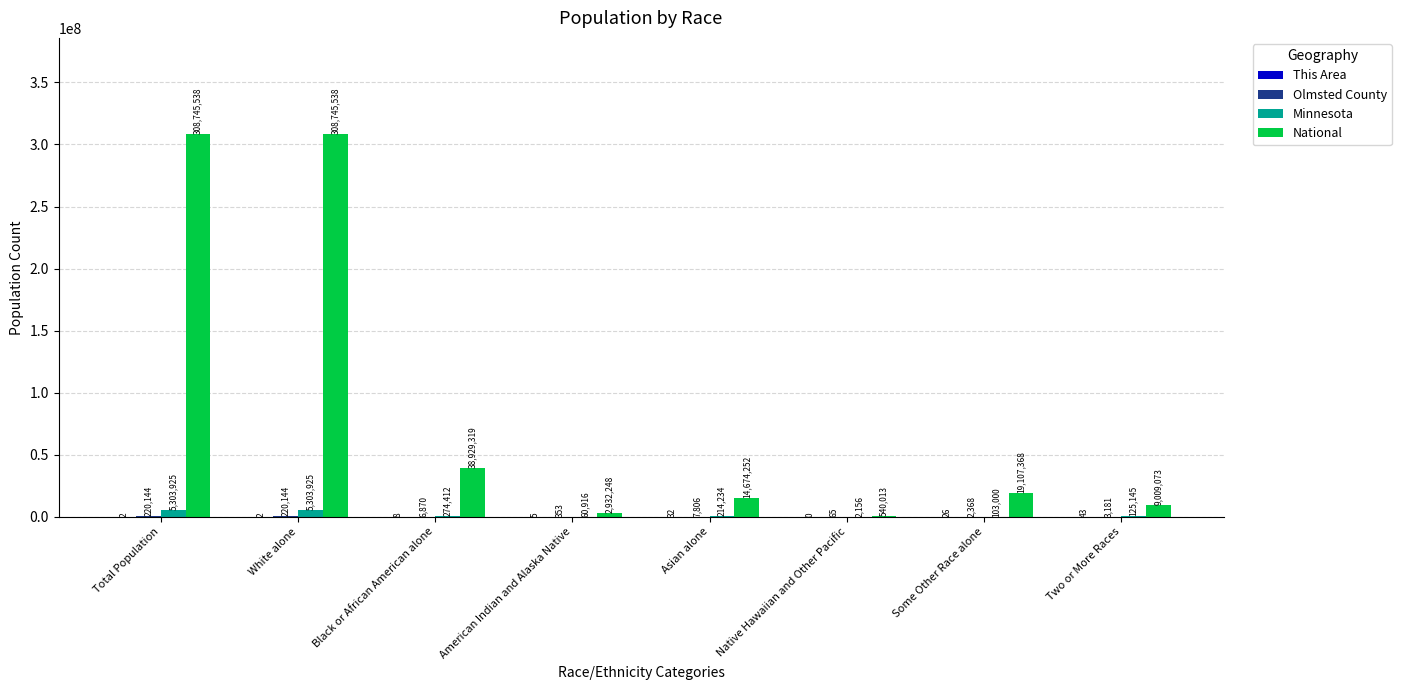

Between Total Population and Two or More Races, which series saw the biggest shift?

National